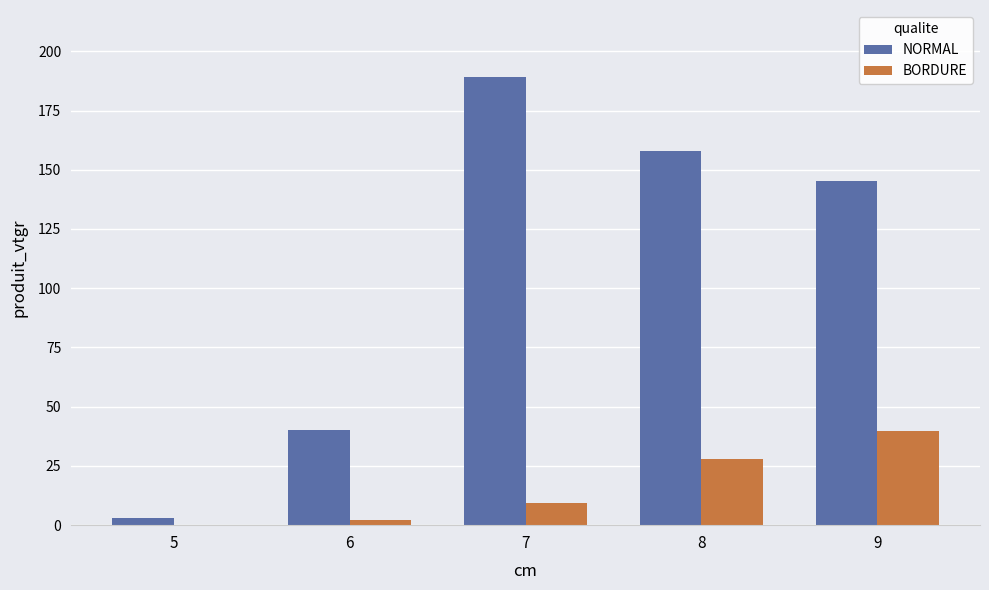

Reading left to right, extract all data points from this chart.

NORMAL: 5=3.0	6=40.3	7=189.1	8=157.9	9=145.2
BORDURE: 5=0.0	6=2.0	7=9.3	8=28.0	9=39.7